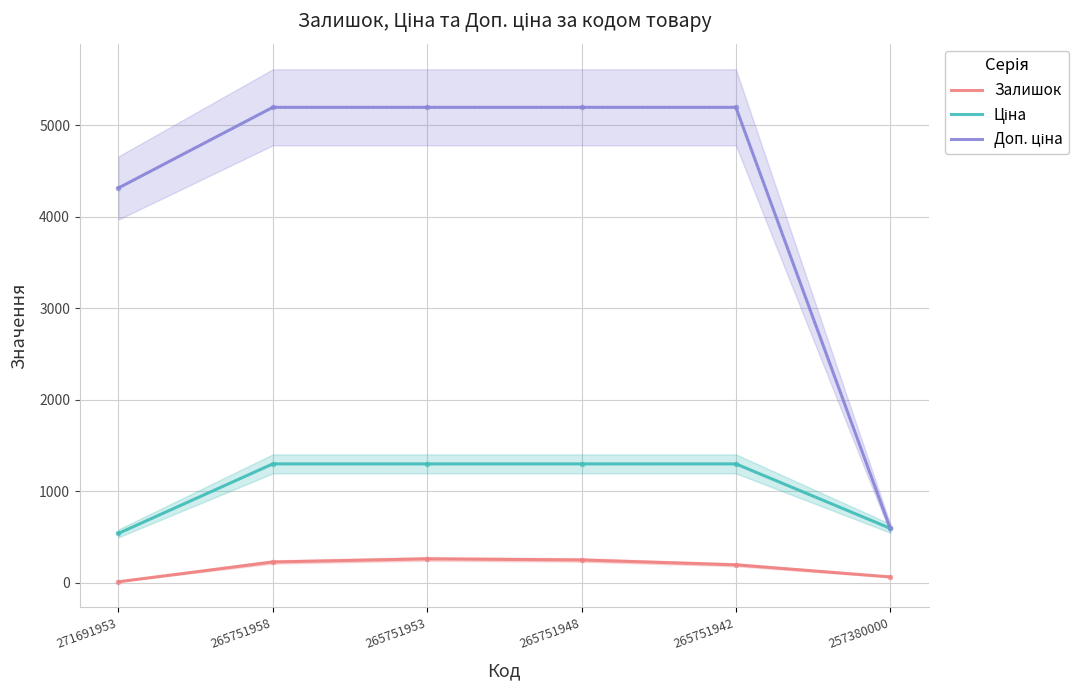

What is the value of the Ціна point at the 1st from the left?

539.5